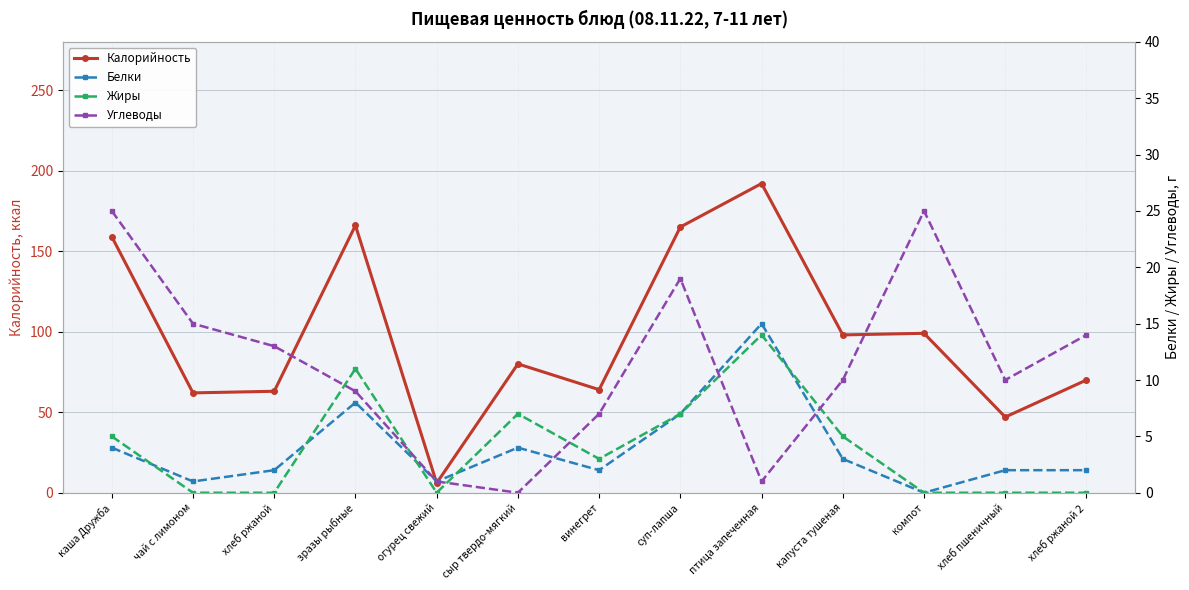

What is the difference between the Углеводы values at каша Дружба and суп-лапша?

6